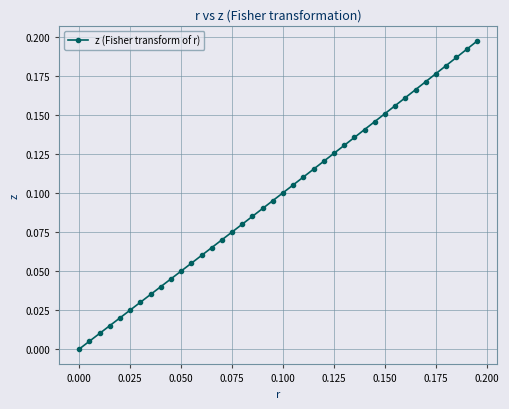

True or false: the data has more than 0 interior local peaks.

False